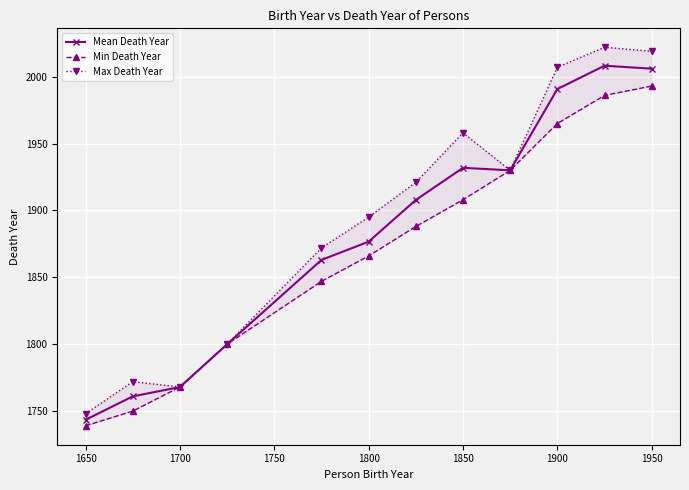

True or false: Mean Death Year has more than 2 points higher than both neighbors.

False